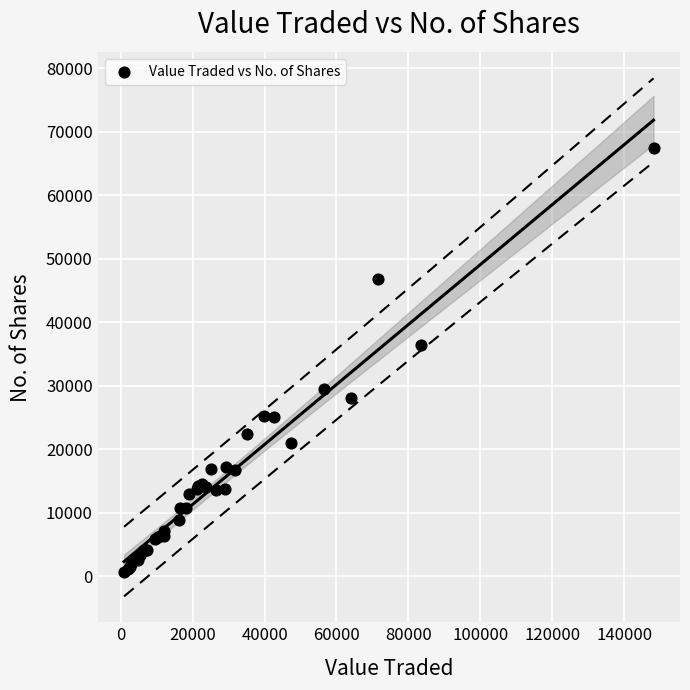

What Y value in the scatter plot is closest to 34076?

36448